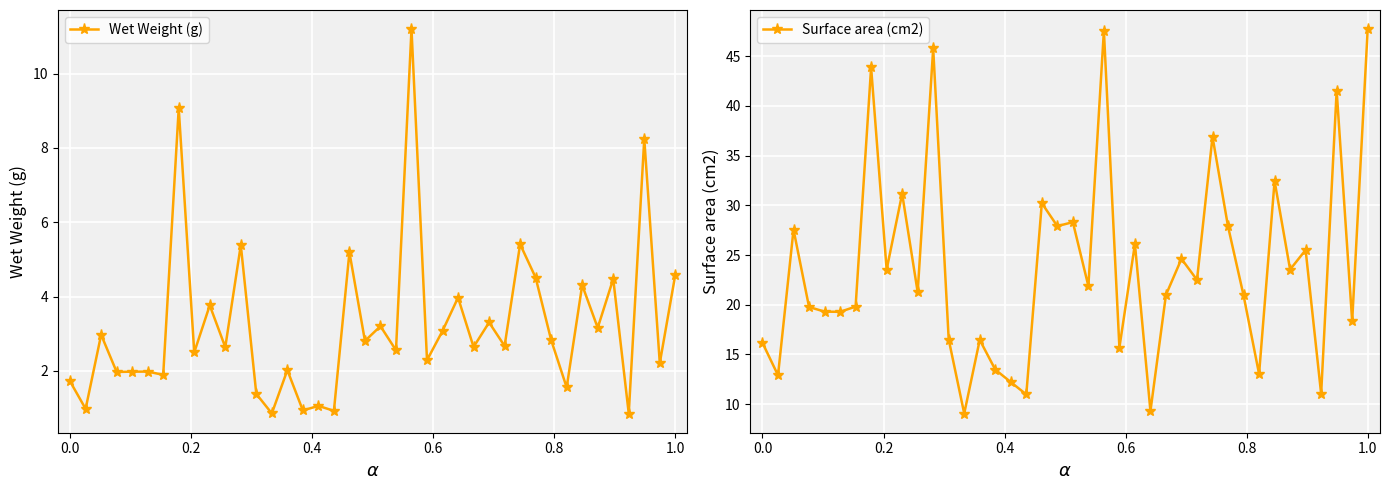

True or false: Wet Weight (g) has more than 1 interior local peaks.

True